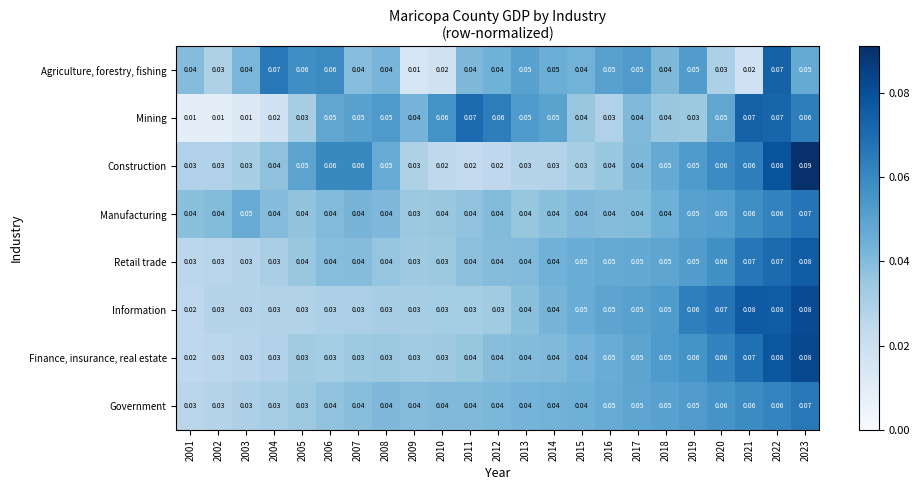

Which series has the largest total across all categories?

Retail trade